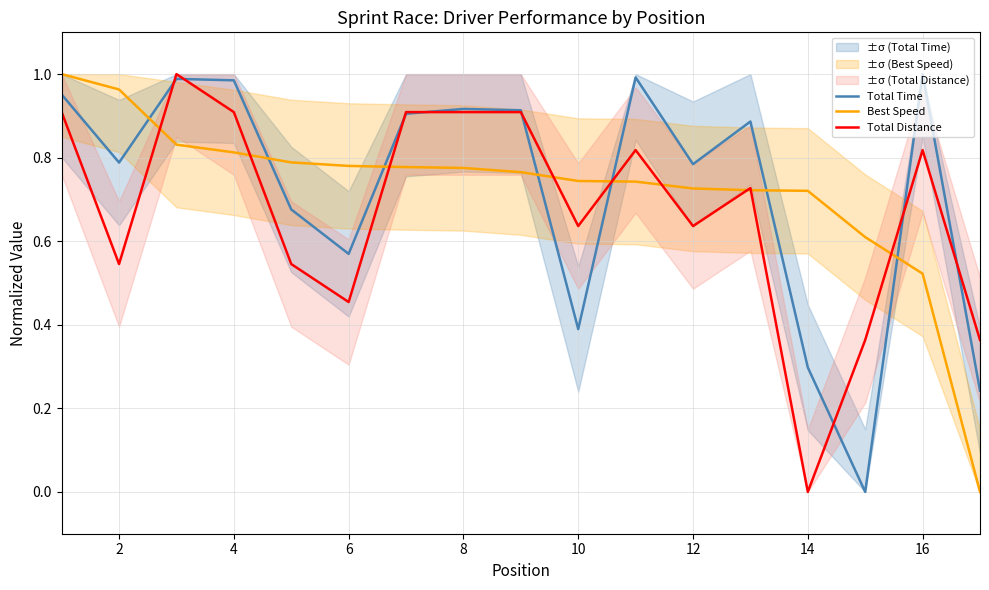

Which category has the lowest value in the Total Distance series?

14